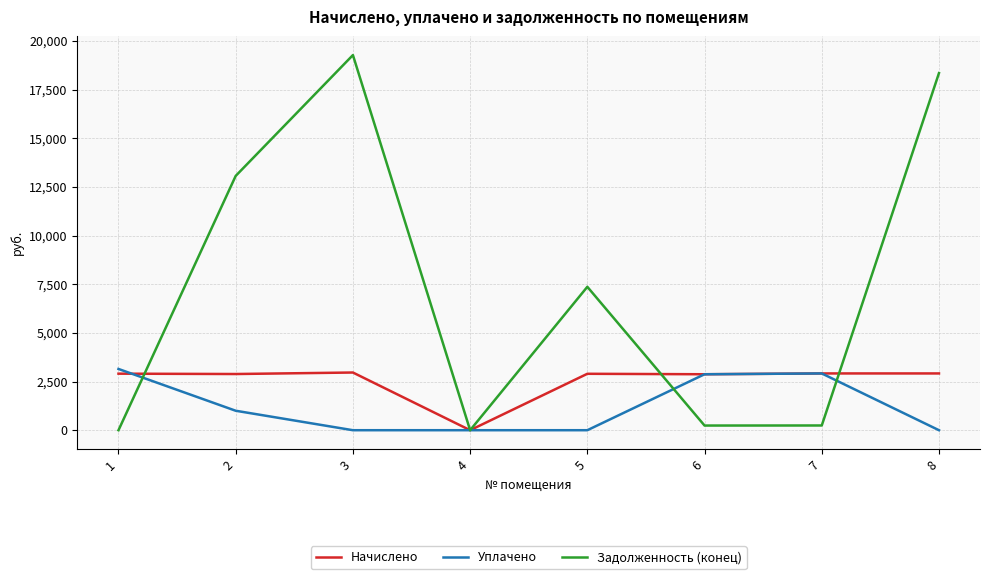

What is the total value across all series at 1?

6051.5